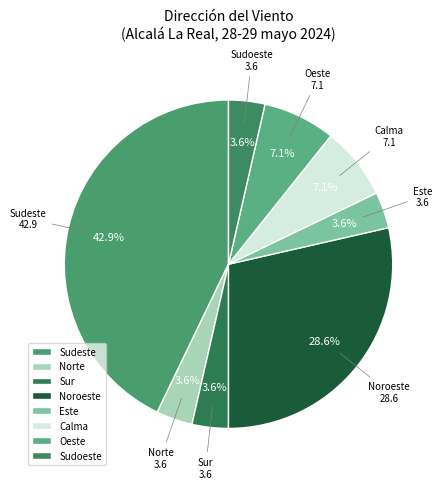

True or false: Sur accounts for 18% of the total.

False